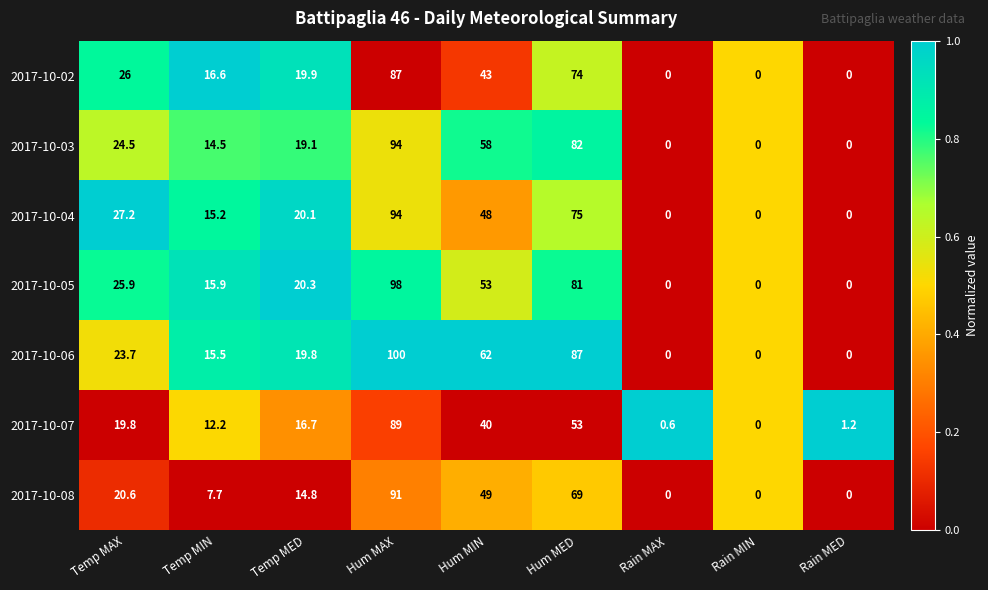

The 2017-10-07 series shows 16.7 at Temp MED. True or false?

True